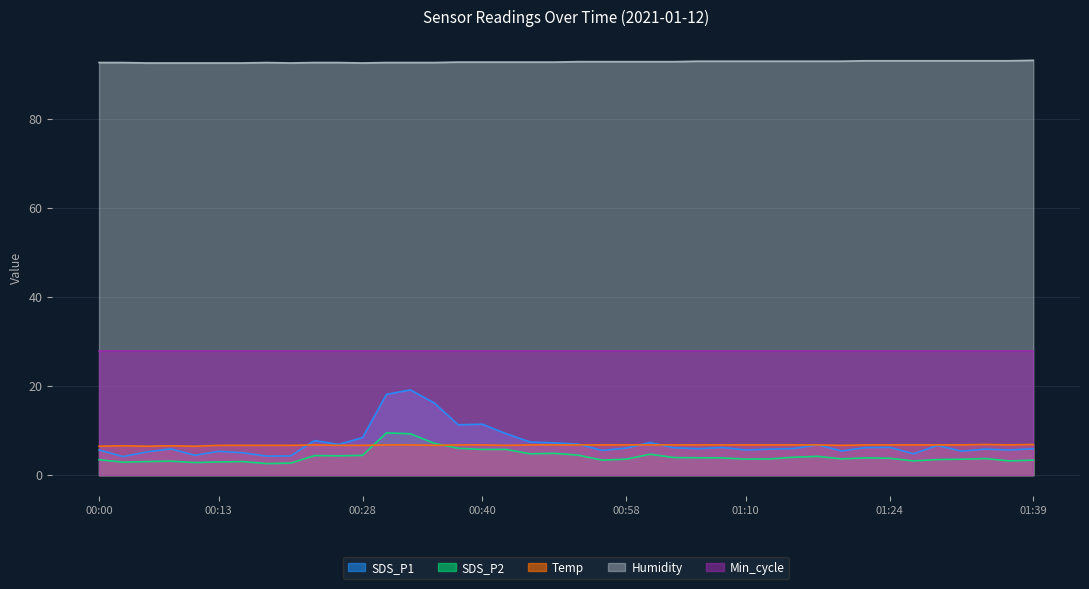

What is the difference between the maximum and minimum values in the SDS_P1 series?

15.0